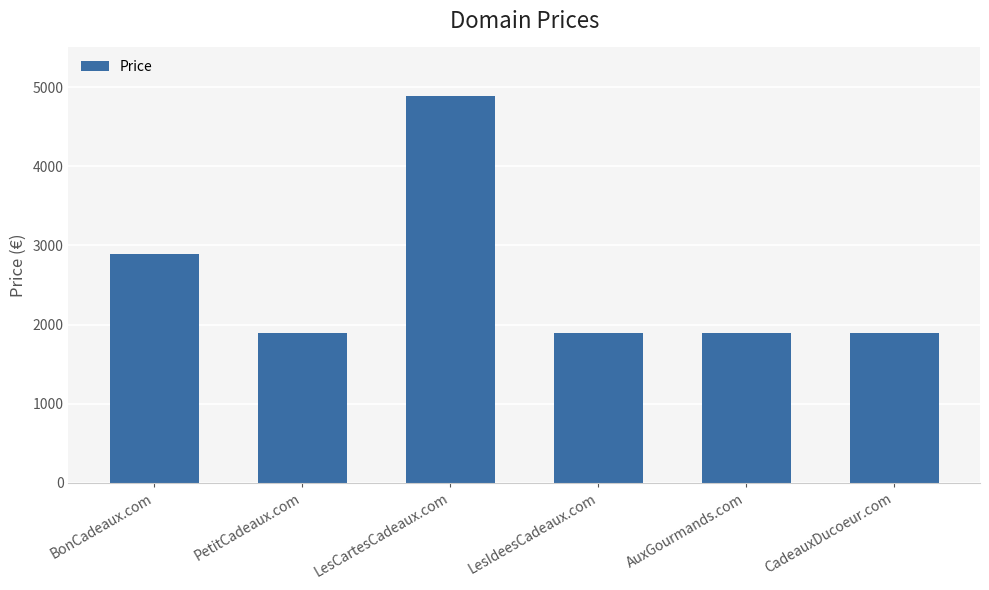

Does the chart contain stacked bars?

No